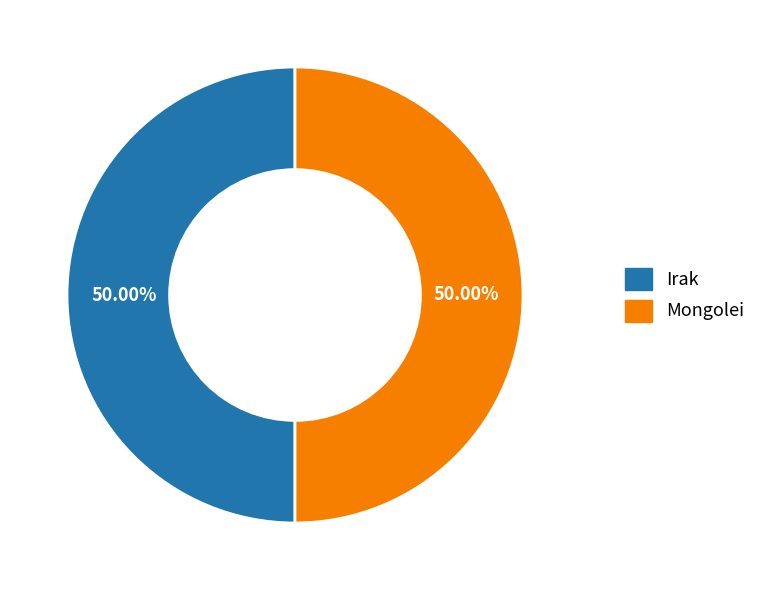

How many segments does this pie chart have?

2